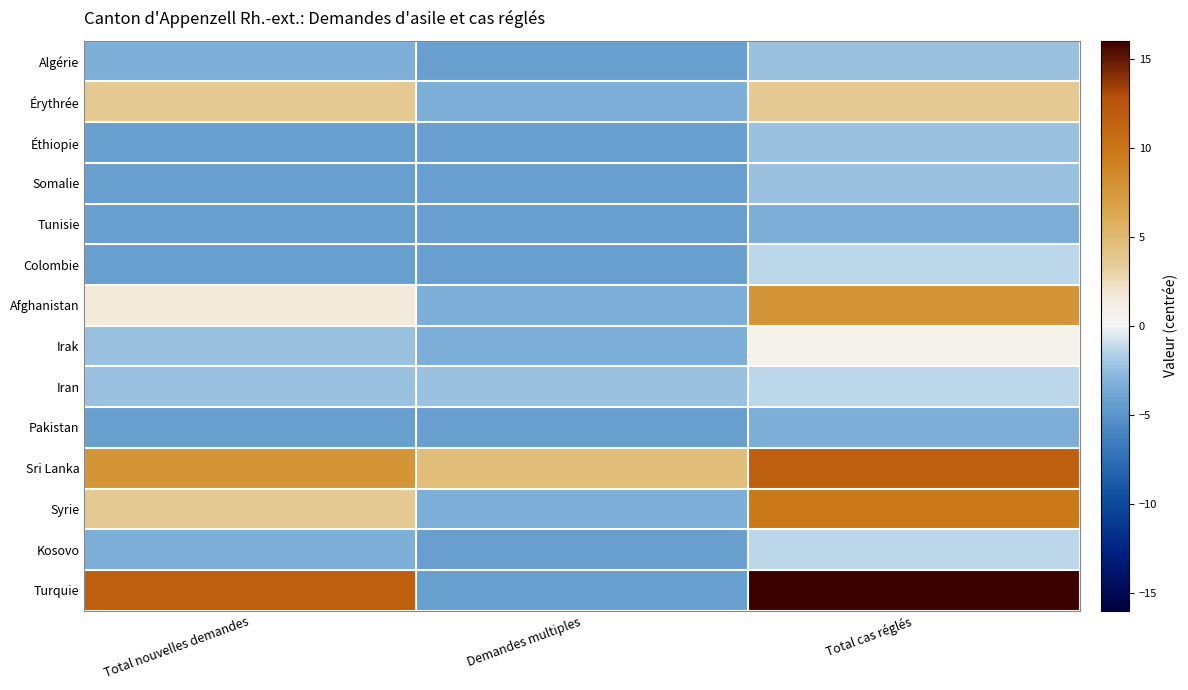

How many data points does each series have?

3